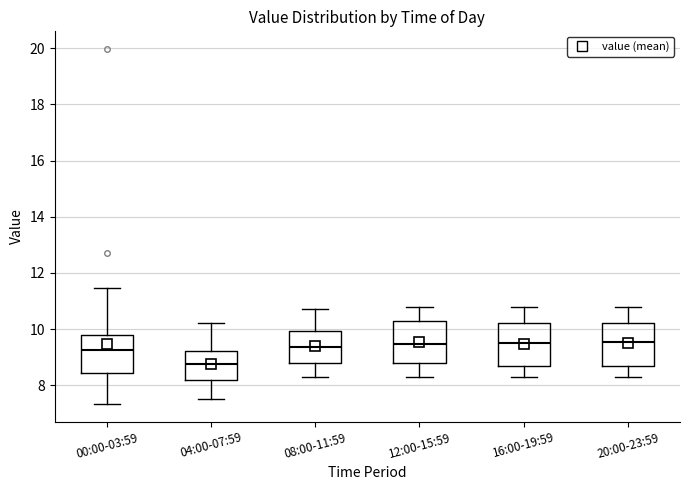

Reading left to right, read every box against the y-axis: the position of its median line, the range the box covers, and the ends of its whiskers. The values are not printed on the chart, so give them approximately, as read against the axis.

00:00-03:59: median 9.2, box 8.4 to 9.8, whiskers 7.4 to 11.4
04:00-07:59: median 8.8, box 8.2 to 9.2, whiskers 7.6 to 10.2
08:00-11:59: median 9.4, box 8.8 to 10.0, whiskers 8.4 to 10.8
12:00-15:59: median 9.4, box 8.8 to 10.4, whiskers 8.4 to 10.8
16:00-19:59: median 9.6, box 8.8 to 10.2, whiskers 8.4 to 10.8
20:00-23:59: median 9.6, box 8.8 to 10.2, whiskers 8.4 to 10.8